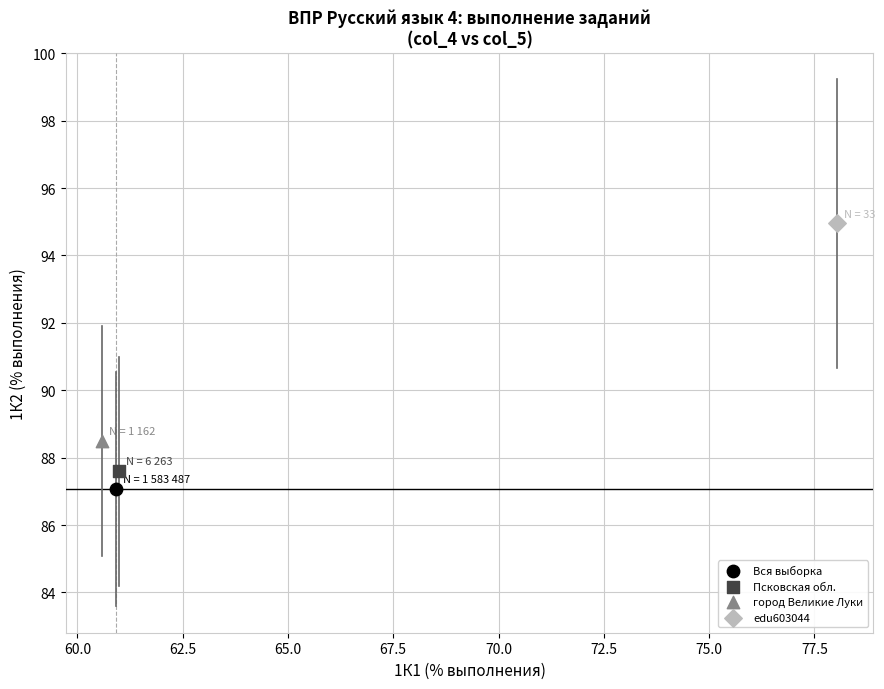

What are all the series names shown in the legend?

Вся выборка, Псковская обл., город Великие Луки, edu603044